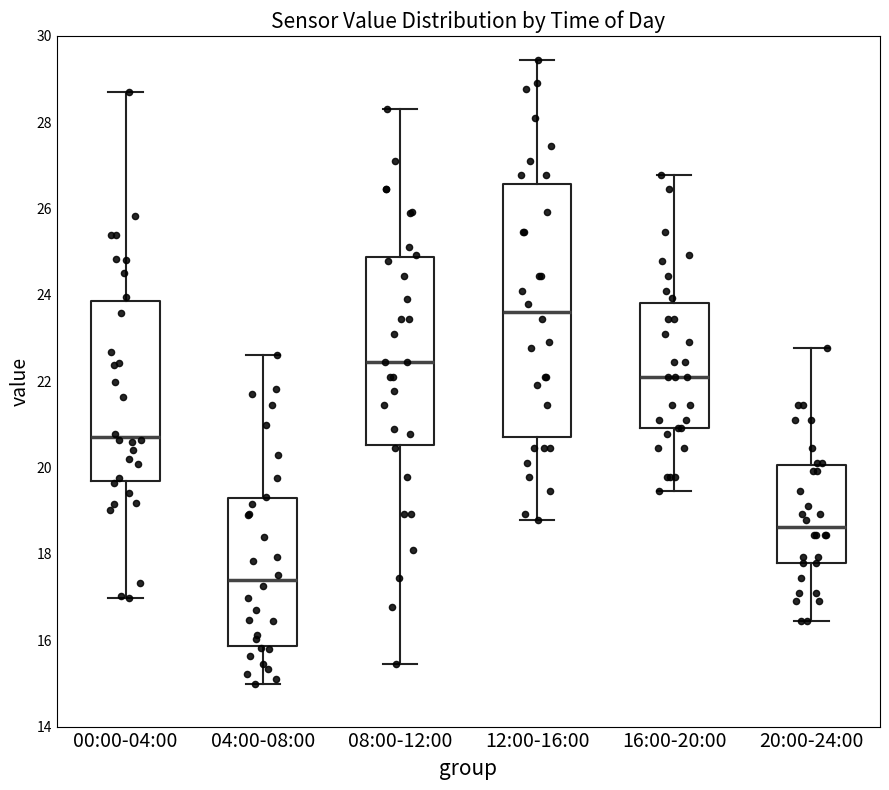

Reading left to right, transcribe this box plot: for each box, give where its median line is, the range the box spans, and where its two whiskers end, as read against the y-axis. The values are not printed on the chart, so give them approximately, as read against the axis.

00:00-04:00: median 20.8, box 19.6 to 23.8, whiskers 17.0 to 28.8
04:00-08:00: median 17.4, box 15.8 to 19.2, whiskers 15.0 to 22.6
08:00-12:00: median 22.4, box 20.6 to 24.8, whiskers 15.4 to 28.4
12:00-16:00: median 23.6, box 20.8 to 26.6, whiskers 18.8 to 29.4
16:00-20:00: median 22.2, box 21.0 to 23.8, whiskers 19.4 to 26.8
20:00-24:00: median 18.6, box 17.8 to 20.0, whiskers 16.4 to 22.8